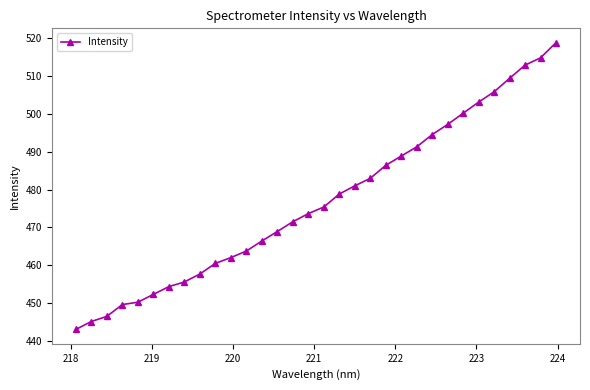

What is the smallest value displayed?

443.0